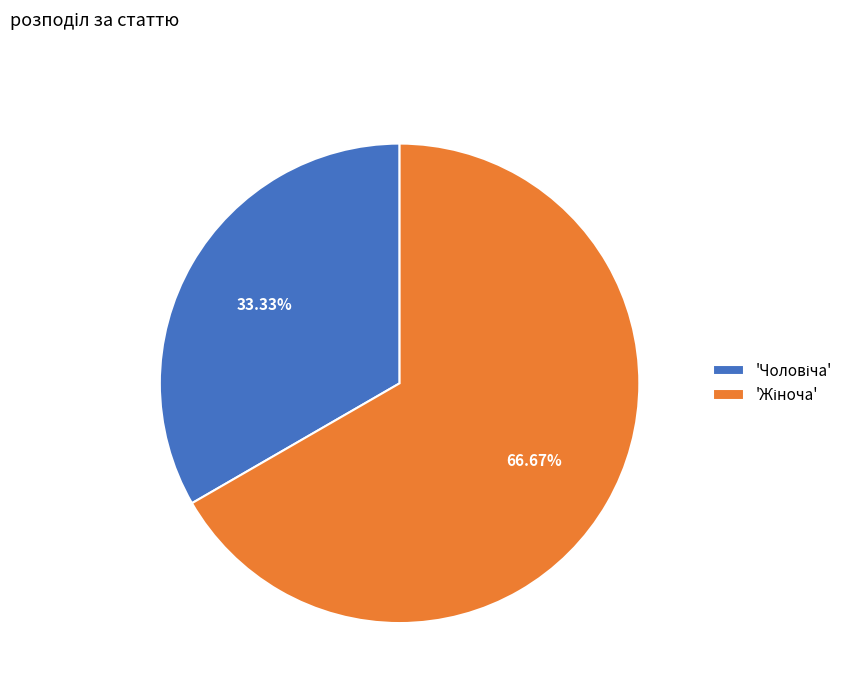

How many slices are in this pie chart?

2